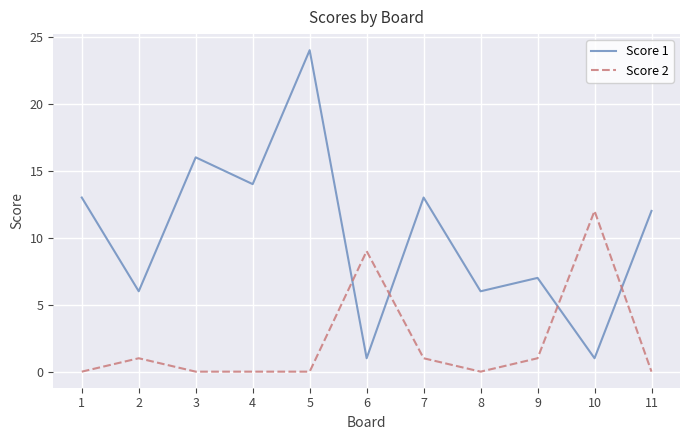

Reading left to right, list all the values displayed in this chart.

Score 1: 1=13	2=6	3=16	4=14	5=24	6=1	7=13	8=6	9=7	10=1	11=12
Score 2: 1=0	2=1	3=0	4=0	5=0	6=9	7=1	8=0	9=1	10=12	11=0